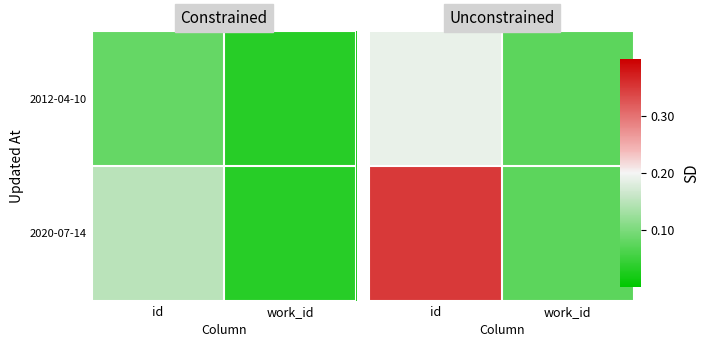

What is the average value of the 2020-07-14 series?

0.2